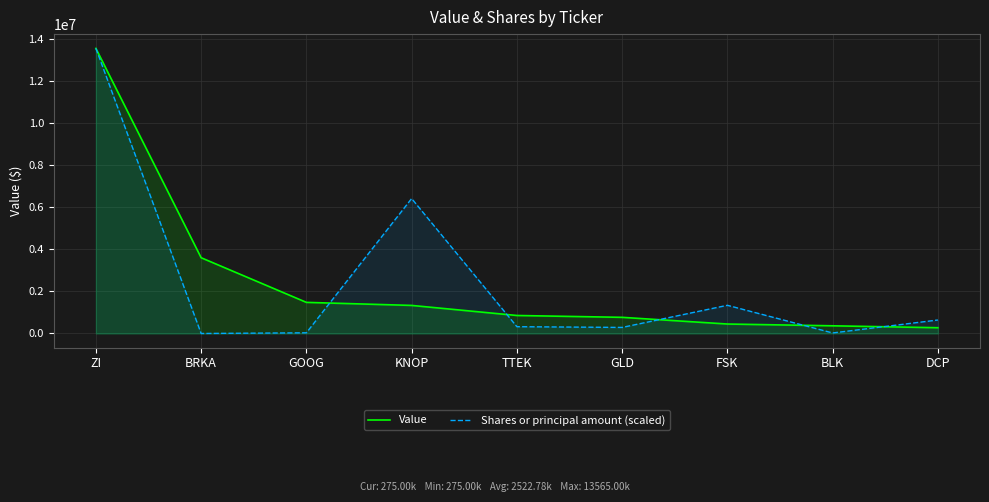

Count the number of data series in this chart.

2